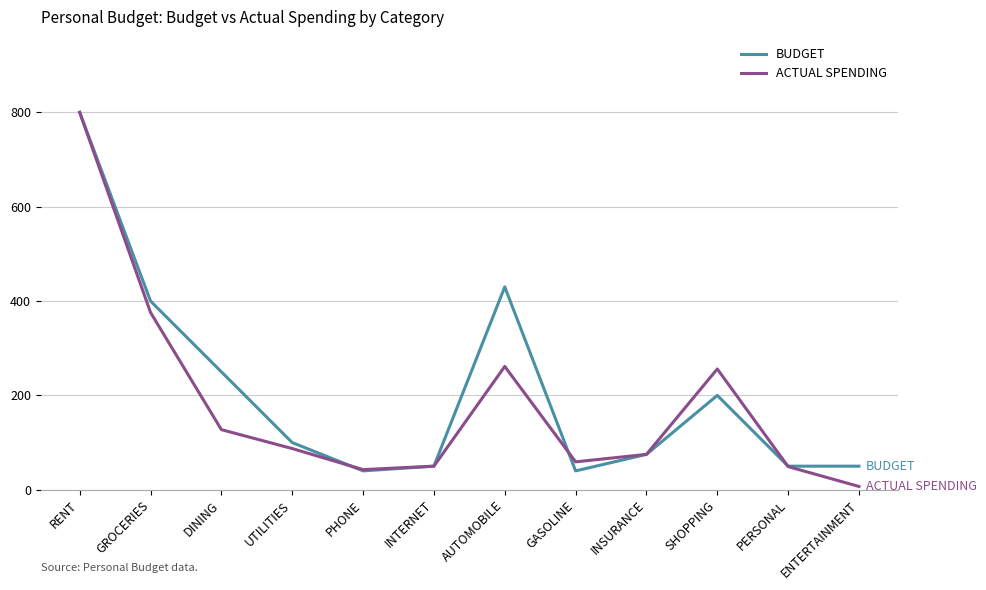

What is the average value of the ACTUAL SPENDING series?

182.6